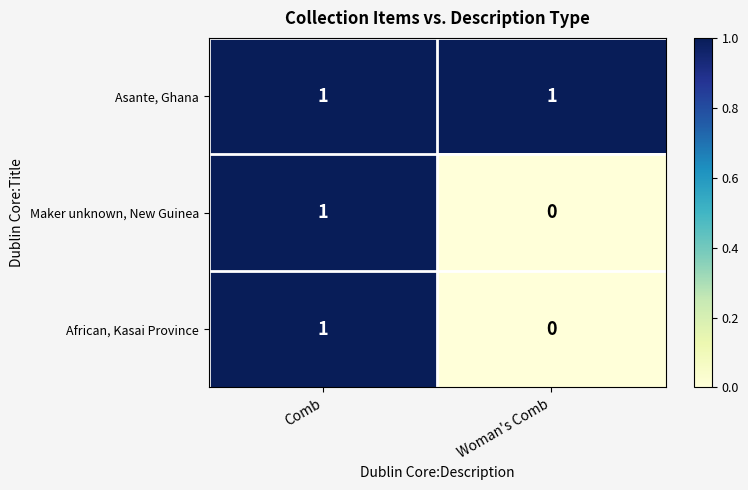

At which category is the sum across all series the highest?

Comb